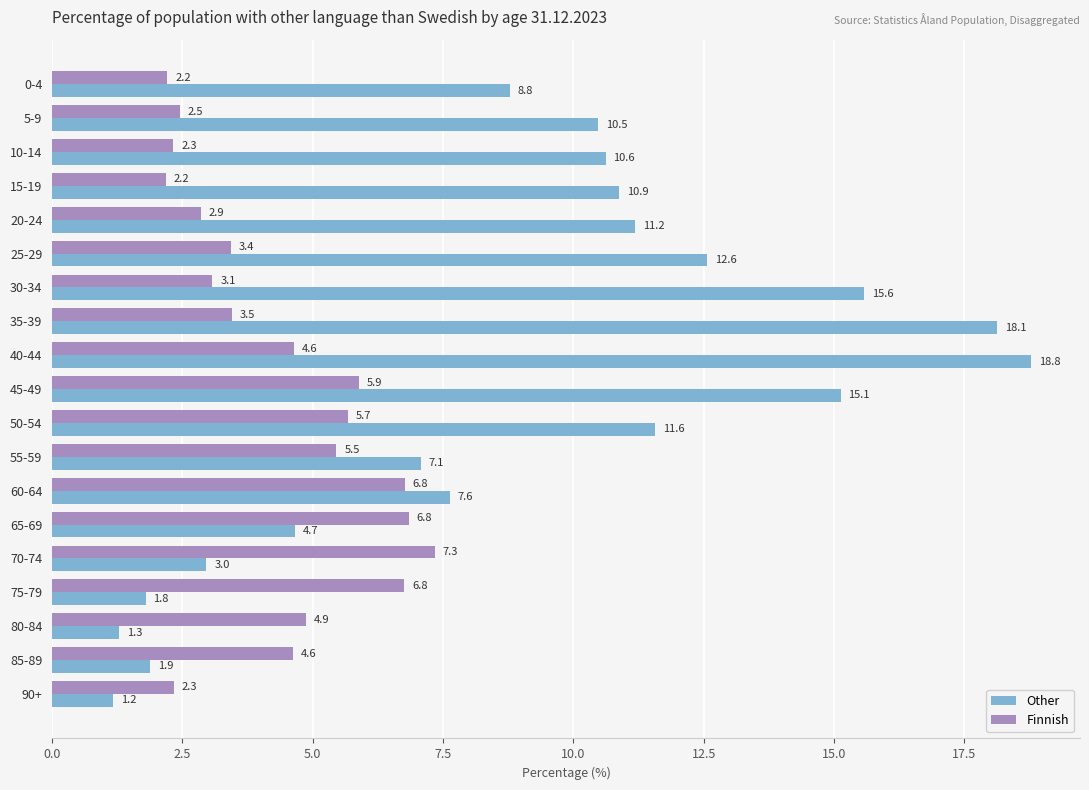

What is the smallest value displayed?

1.2